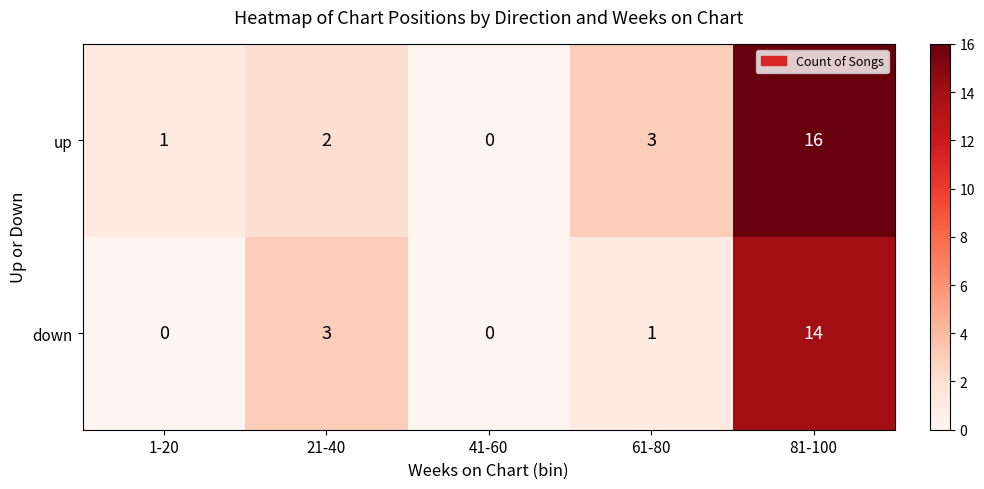

What is the spread (max minus min) of values at 81-100?

2